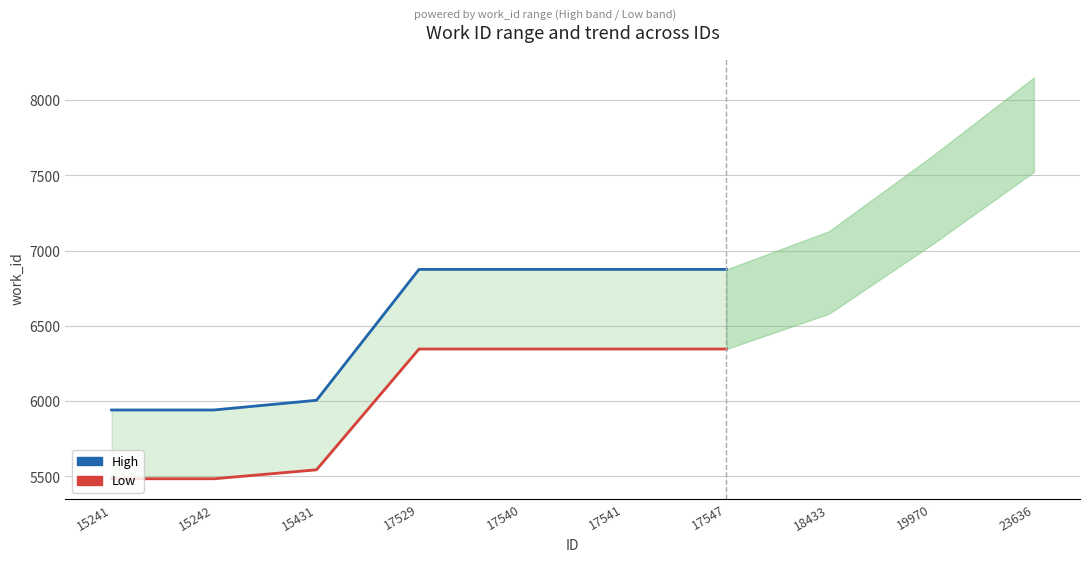

What is the difference between the maximum and minimum values in the High series?

933.9